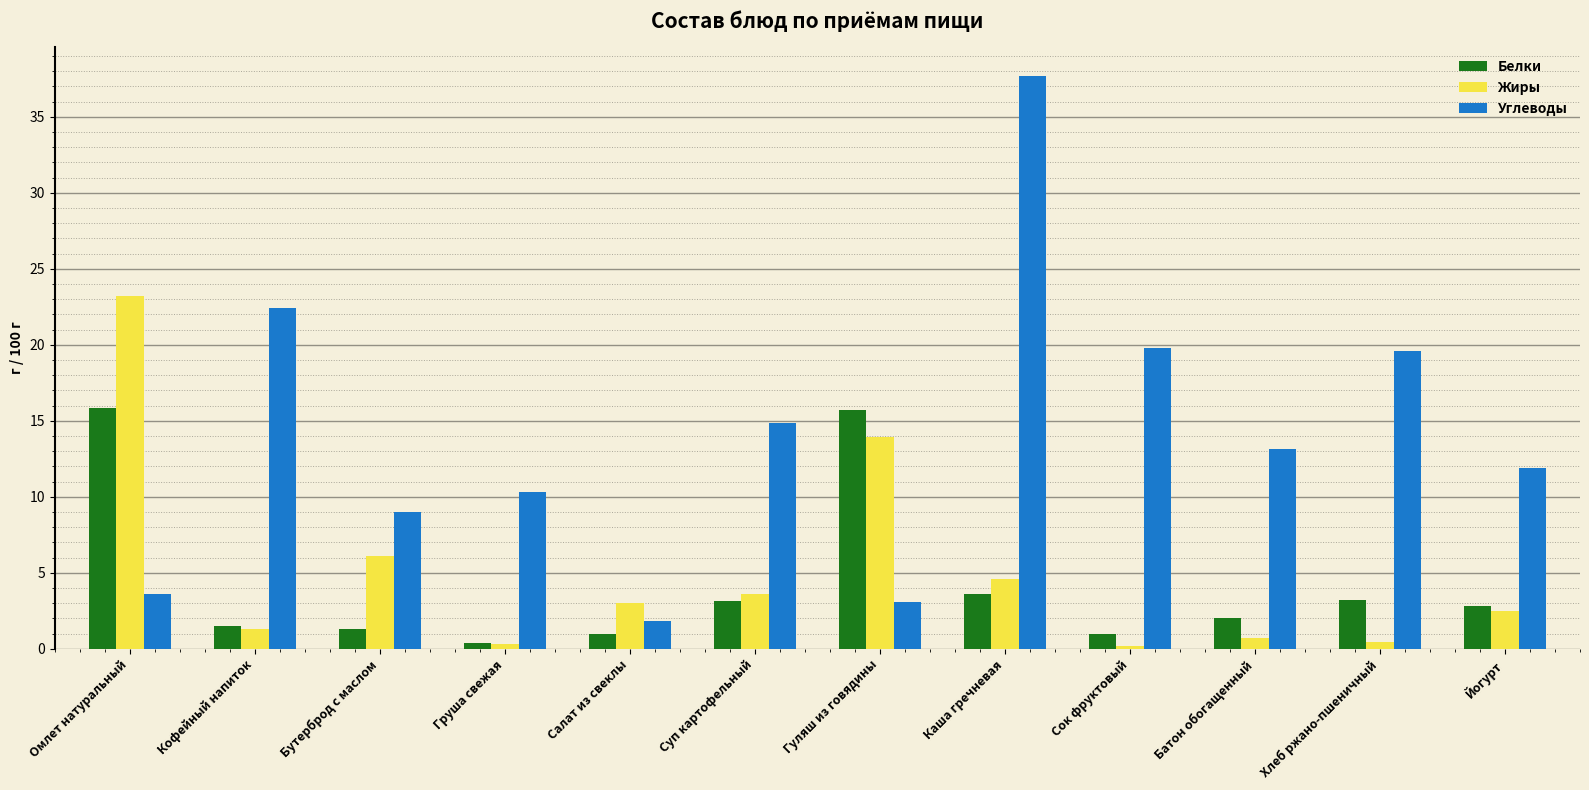

Which series changed the most between Омлет натуральный and Батон обогащенный?

Жиры